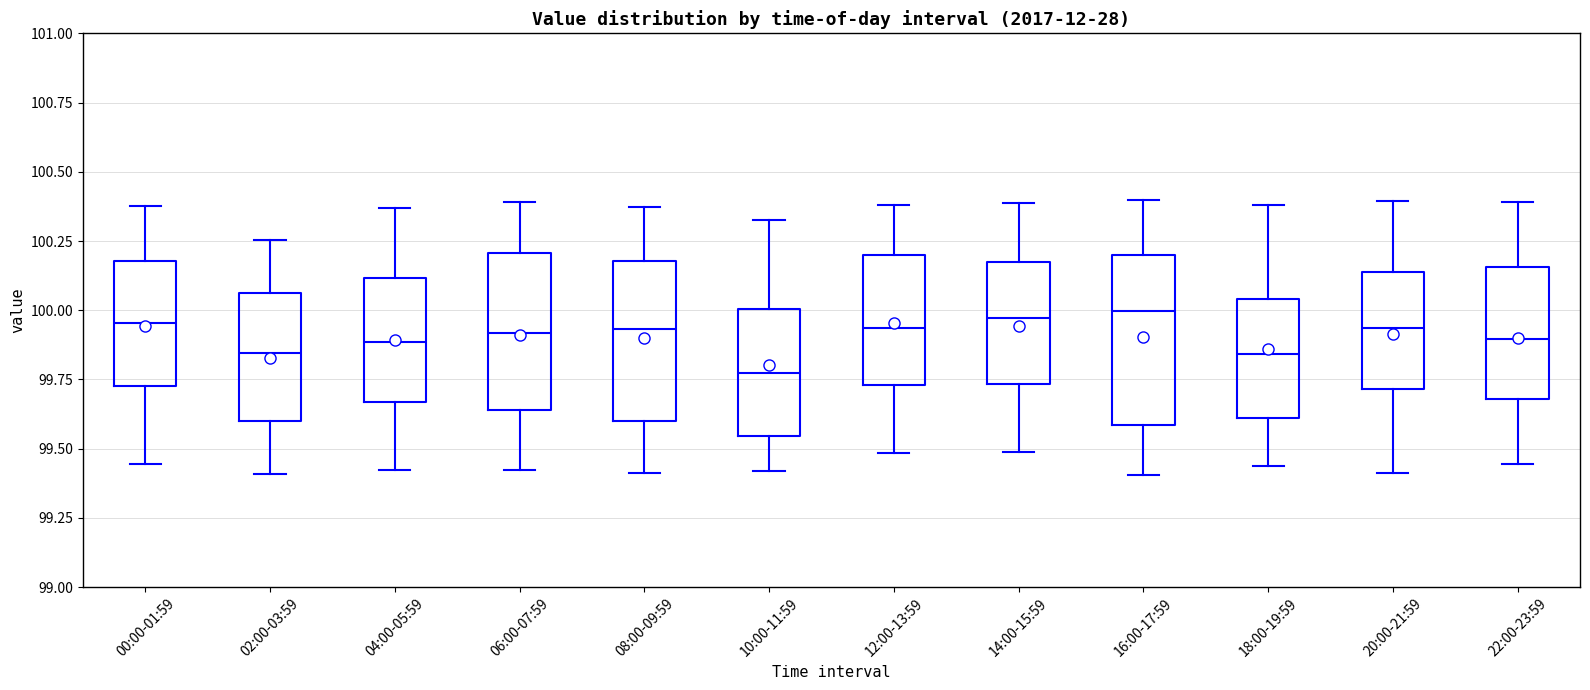

Reading left to right, read every box against the y-axis: the position of its median line, the range the box covers, and the ends of its whiskers. The values are not printed on the chart, so give them approximately, as read against the axis.

00:00-01:59: median 99.95, box 99.75 to 100.20, whiskers 99.45 to 100.40
02:00-03:59: median 99.85, box 99.60 to 100.05, whiskers 99.40 to 100.25
04:00-05:59: median 99.90, box 99.65 to 100.10, whiskers 99.40 to 100.35
06:00-07:59: median 99.90, box 99.65 to 100.20, whiskers 99.40 to 100.40
08:00-09:59: median 99.95, box 99.60 to 100.20, whiskers 99.40 to 100.35
10:00-11:59: median 99.75, box 99.55 to 100.00, whiskers 99.40 to 100.30
12:00-13:59: median 99.95, box 99.75 to 100.20, whiskers 99.50 to 100.40
14:00-15:59: median 99.95, box 99.75 to 100.15, whiskers 99.50 to 100.40
16:00-17:59: median 100.00, box 99.60 to 100.20, whiskers 99.40 to 100.40
18:00-19:59: median 99.85, box 99.60 to 100.05, whiskers 99.45 to 100.40
20:00-21:59: median 99.95, box 99.70 to 100.15, whiskers 99.40 to 100.40
22:00-23:59: median 99.90, box 99.70 to 100.15, whiskers 99.45 to 100.40